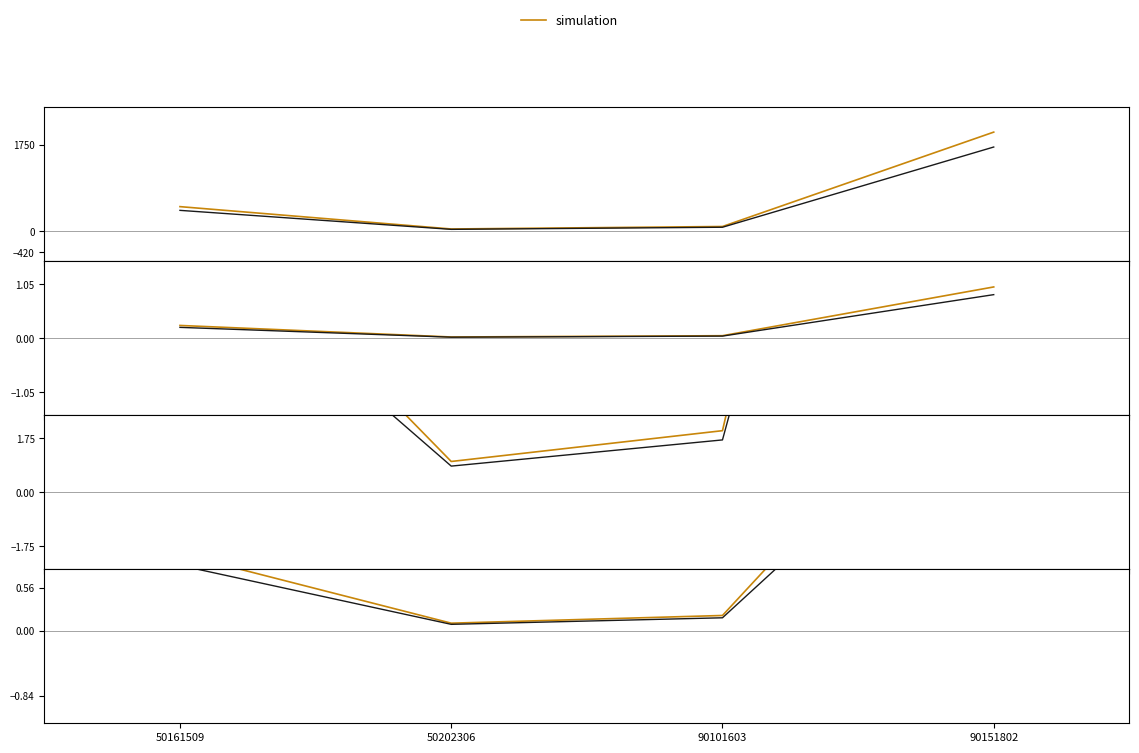

Rank the series by their average value, from highest to lowest.

simulation, reference